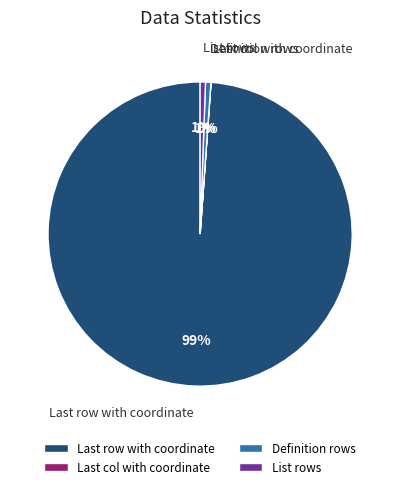

Which slice represents more than half of the pie?

Last row with coordinate